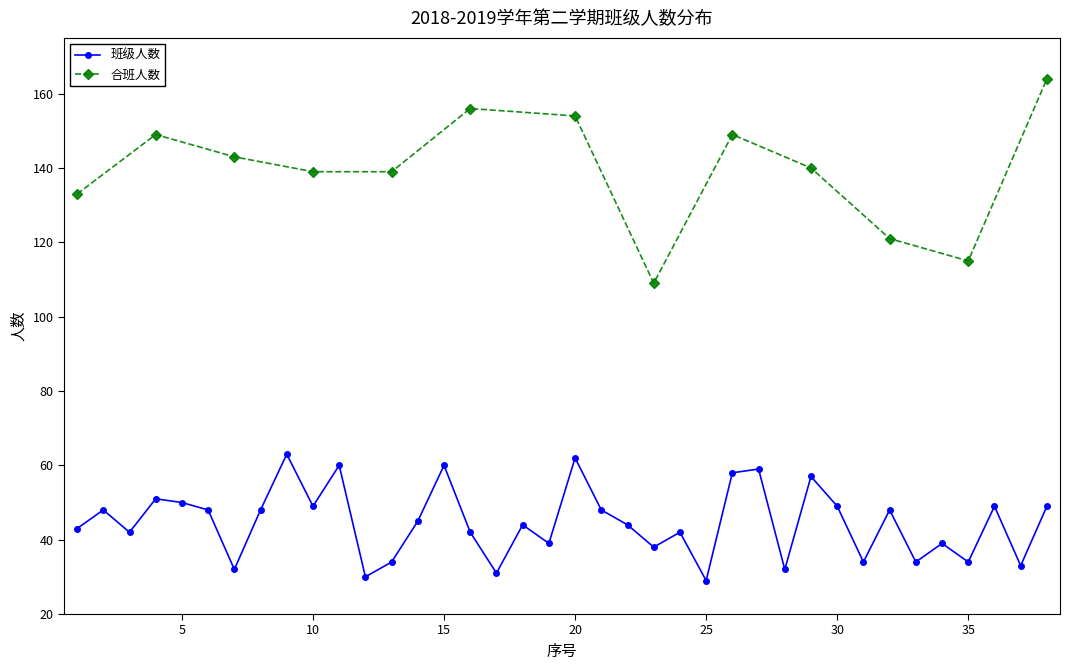

What is the value of the 5th point from the left?

50